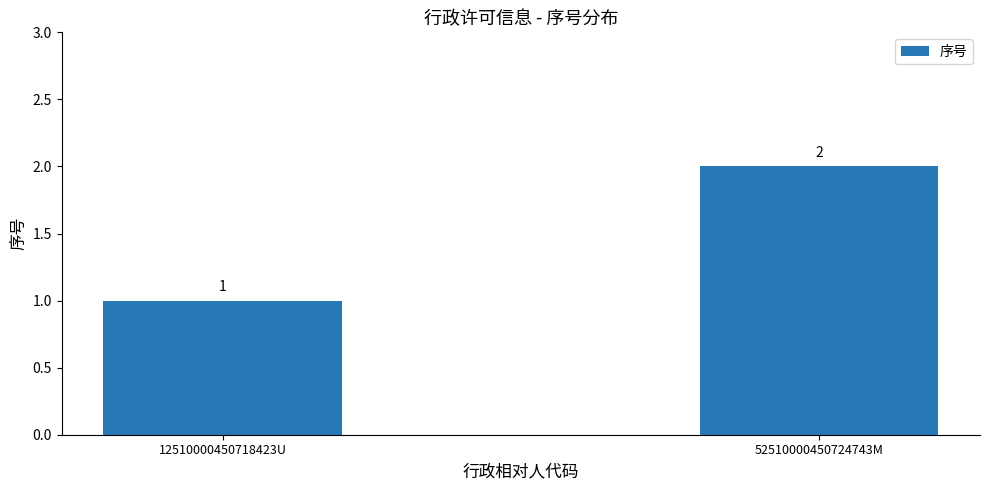

Reading left to right, list all the values displayed in this chart.

1	2